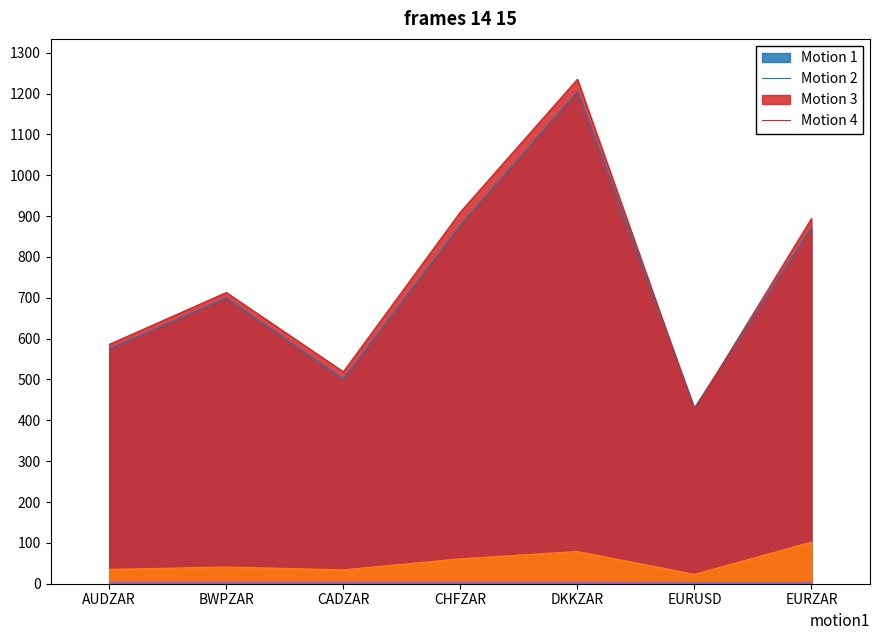

Between which two adjacent categories do Update IMR and Pre-Update IMR first intersect?

DKKZAR and EURUSD